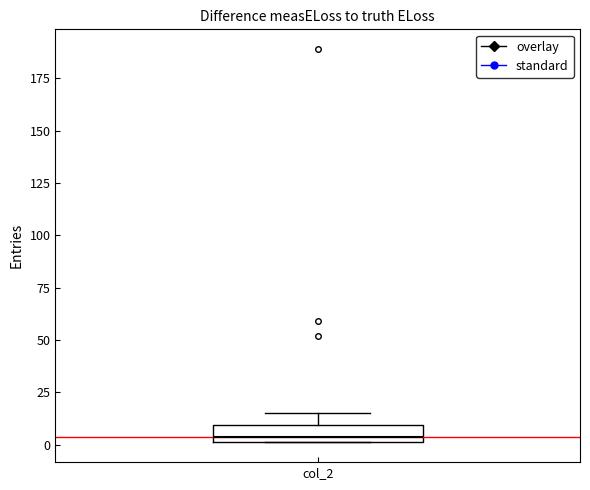

Transcribe this box plot: give where the median line is, the range the box spans, and where the two whiskers end, as read against the y-axis. The values are not printed on the chart, so give them approximately, as read against the axis.

median 5, box 0 to 10, whiskers 0 to 15